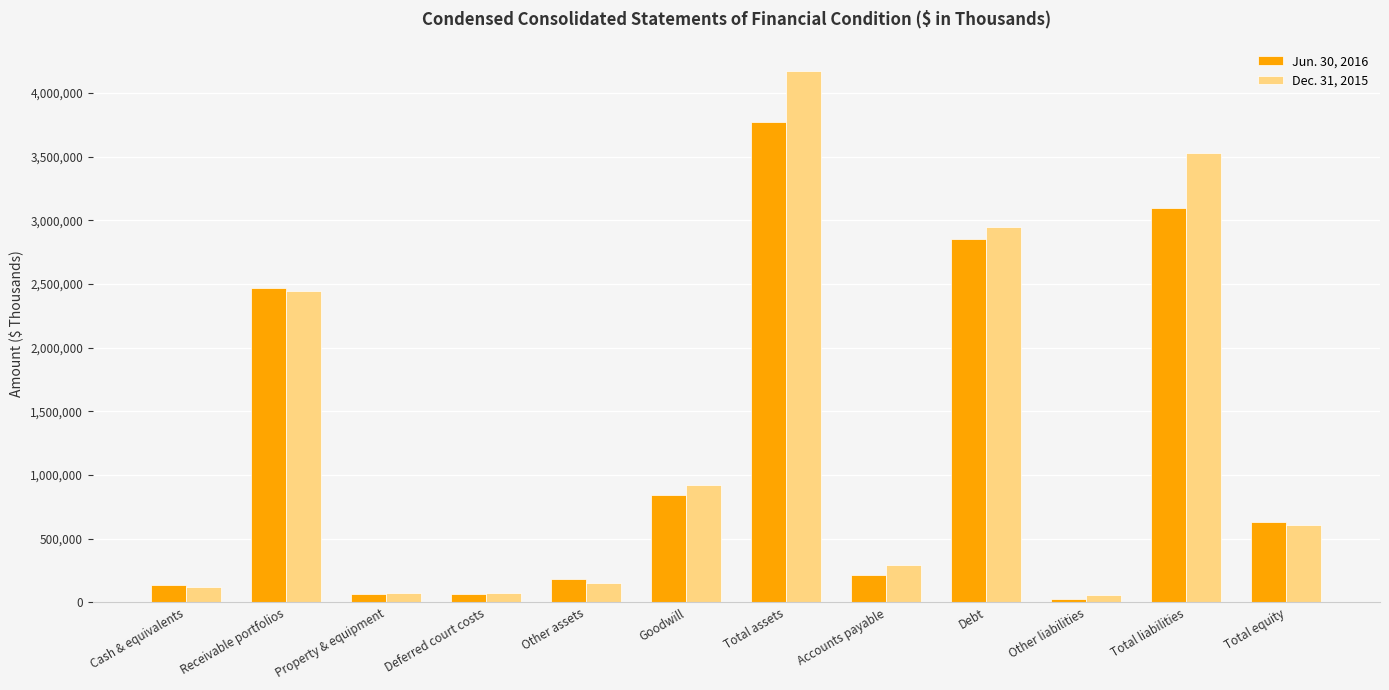

The Dec. 31, 2015 series shows 1033448 at Debt. True or false?

False